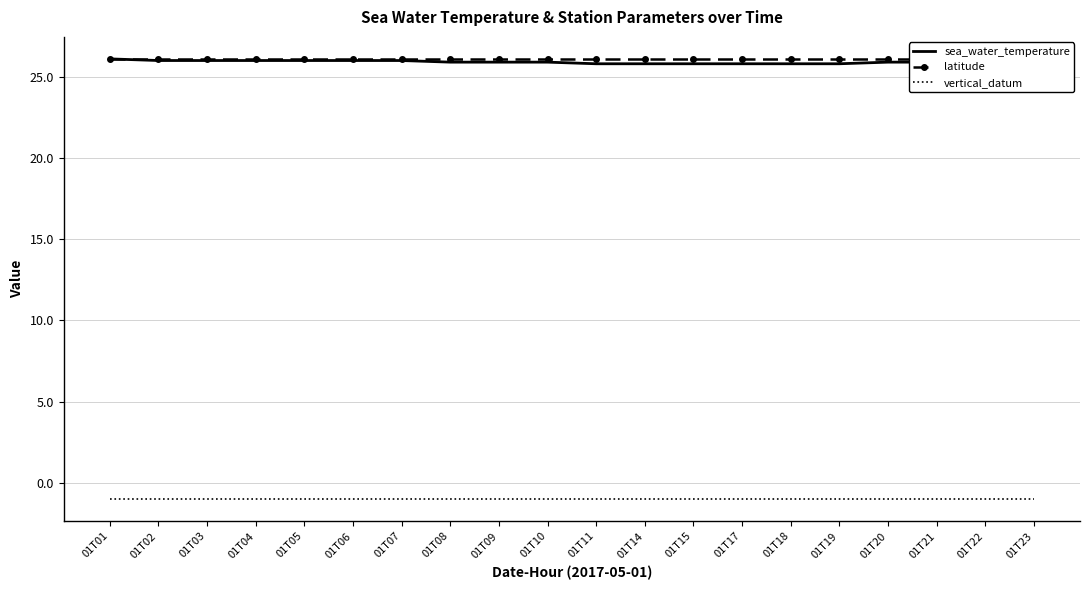

How many categories are shown in the chart?

20